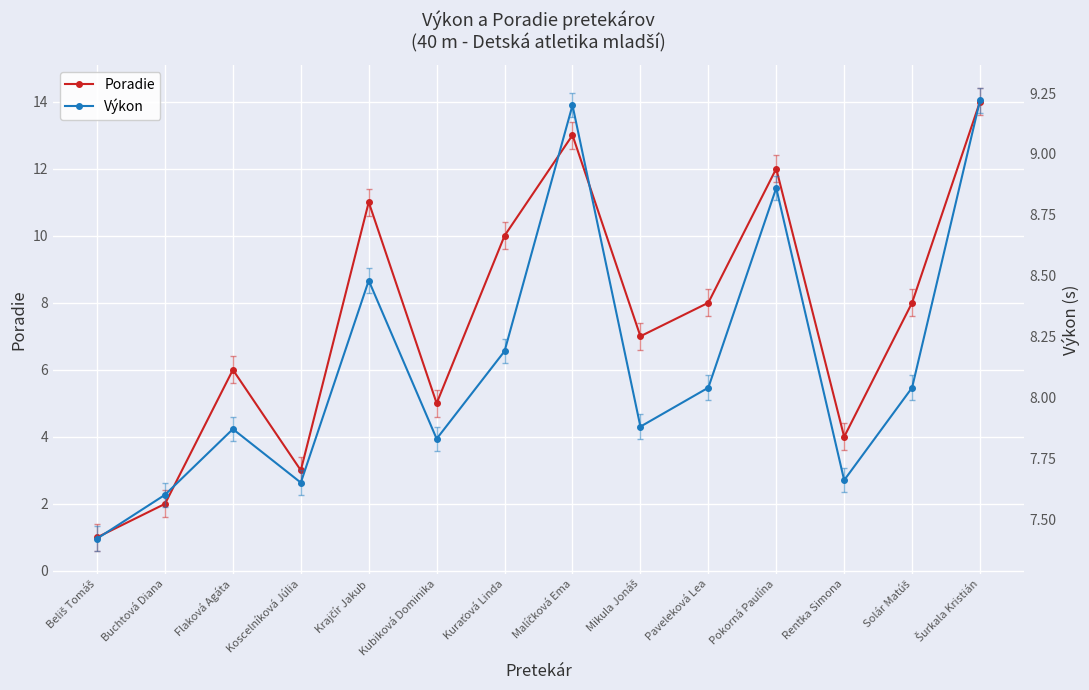

What position from the right is Rentka Simona?

3